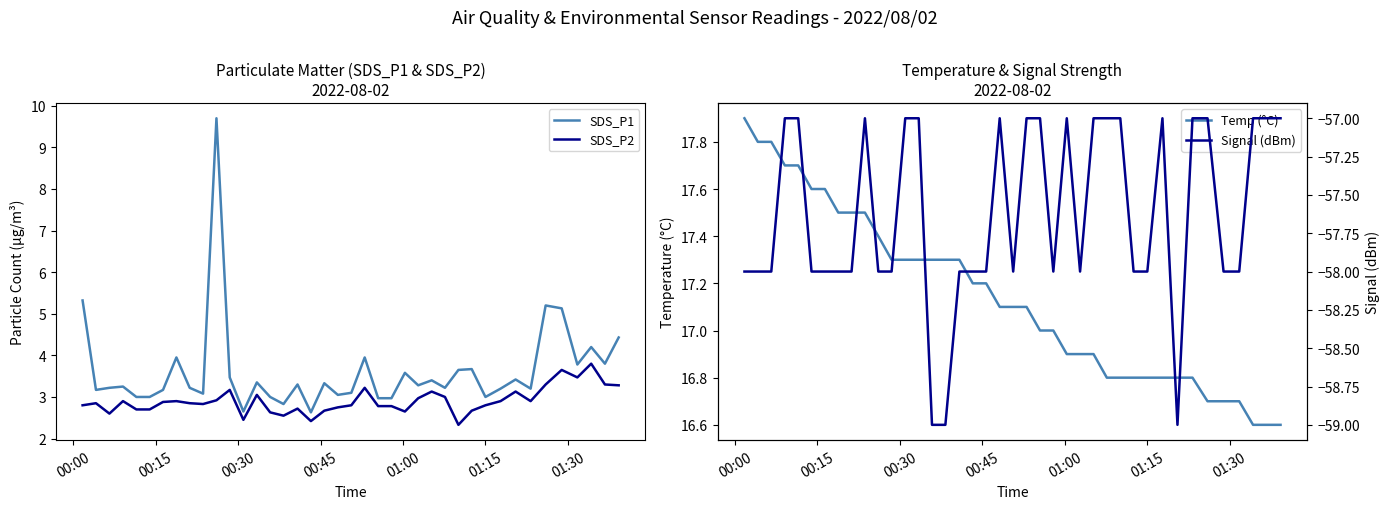

What is the minimum value for SDS_P1?

2.6